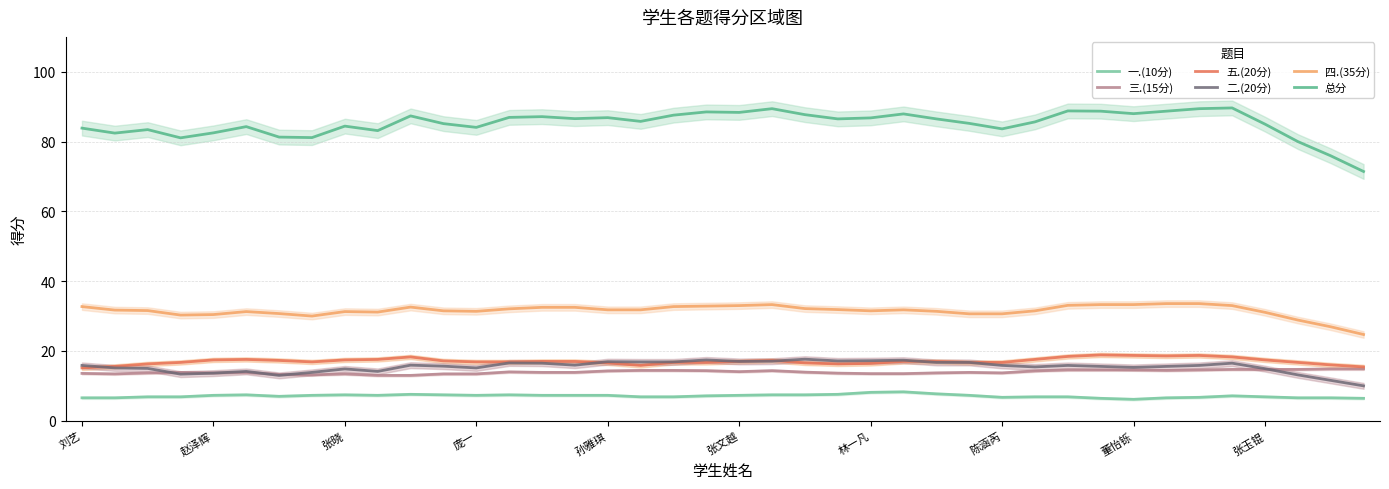

The 一.(10分) series shows 2.9 at 林一凡. True or false?

False